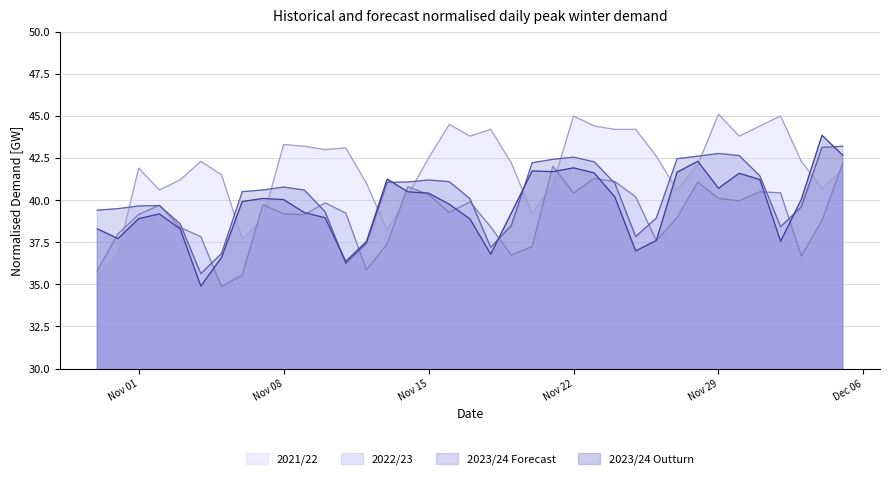

What is the minimum value for 2022/23?

34.9